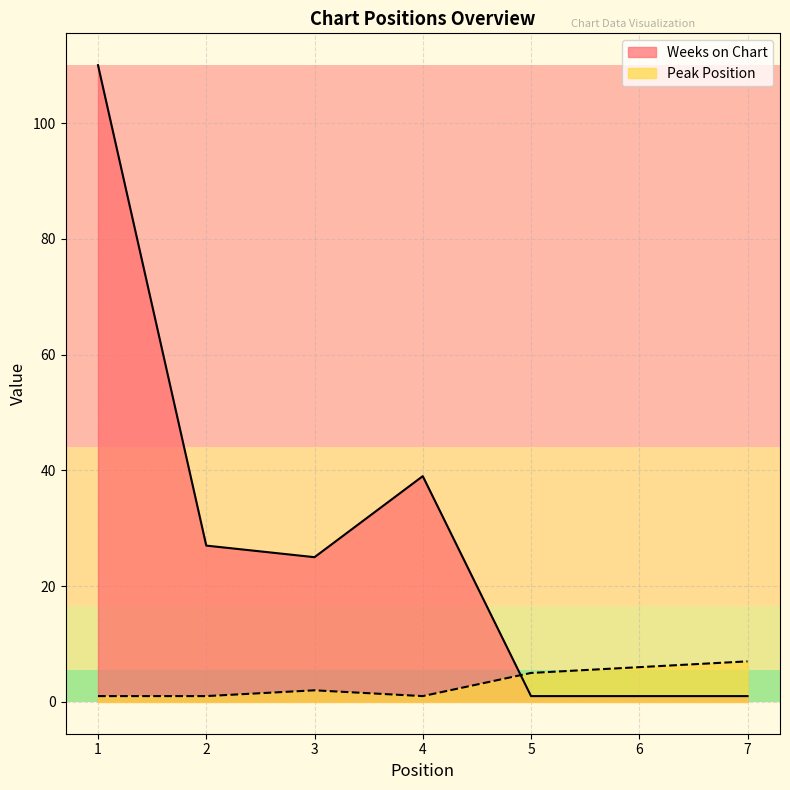

At which category is the sum across all series the highest?

1